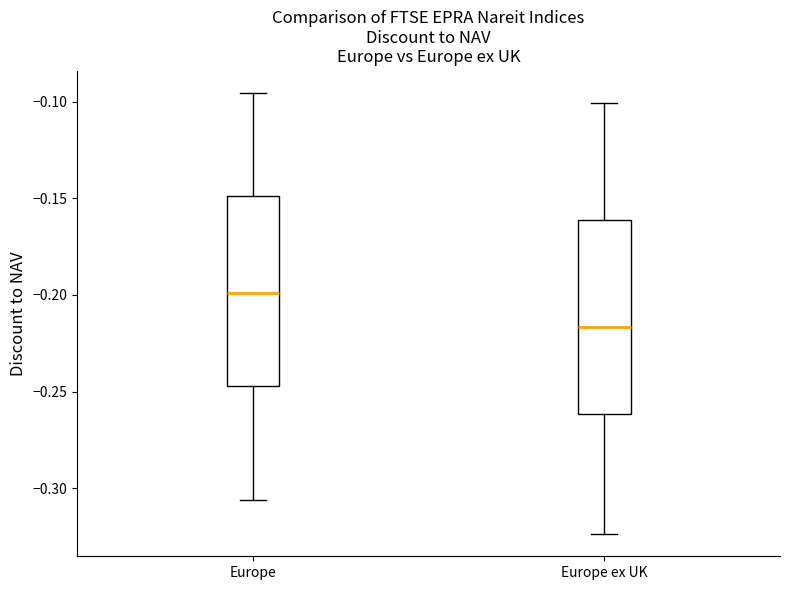

Which box's median line is the lowest?

Europe ex UK